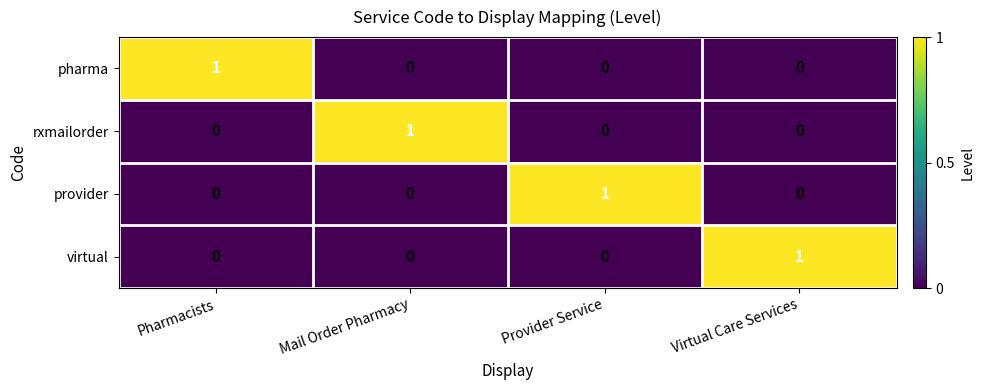

At how many categories does at least one series exceed 0?

4